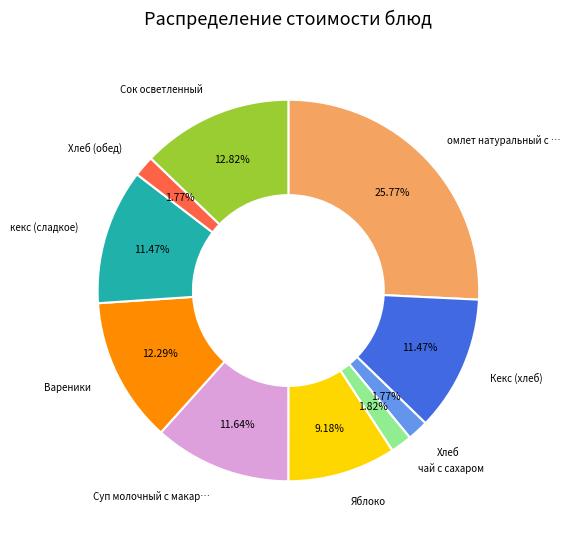

Is there a majority slice in this chart?

No